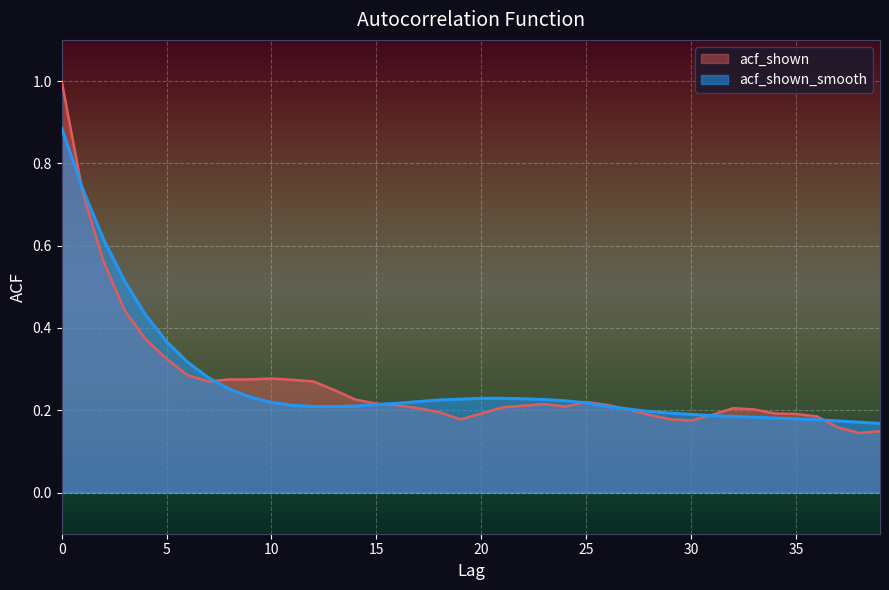

The acf_shown_smooth series shows 0.2 at 28. True or false?

True